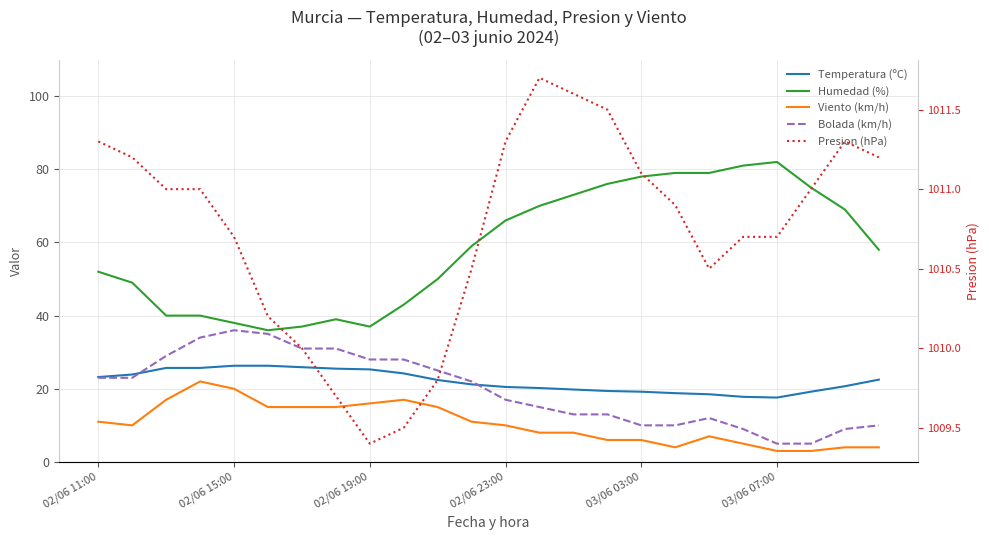

What is the total value across all series at 18?

1127.0